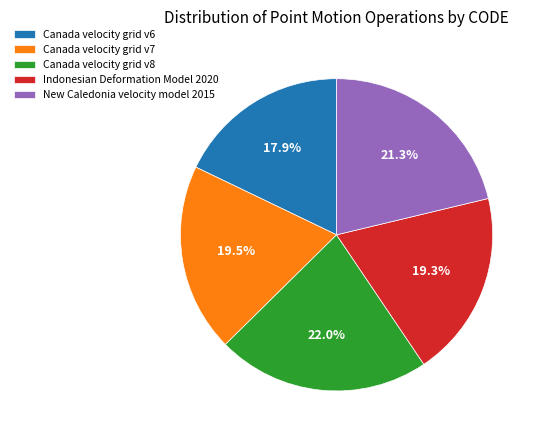

True or false: Canada velocity grid v7 accounts for 28% of the total.

False